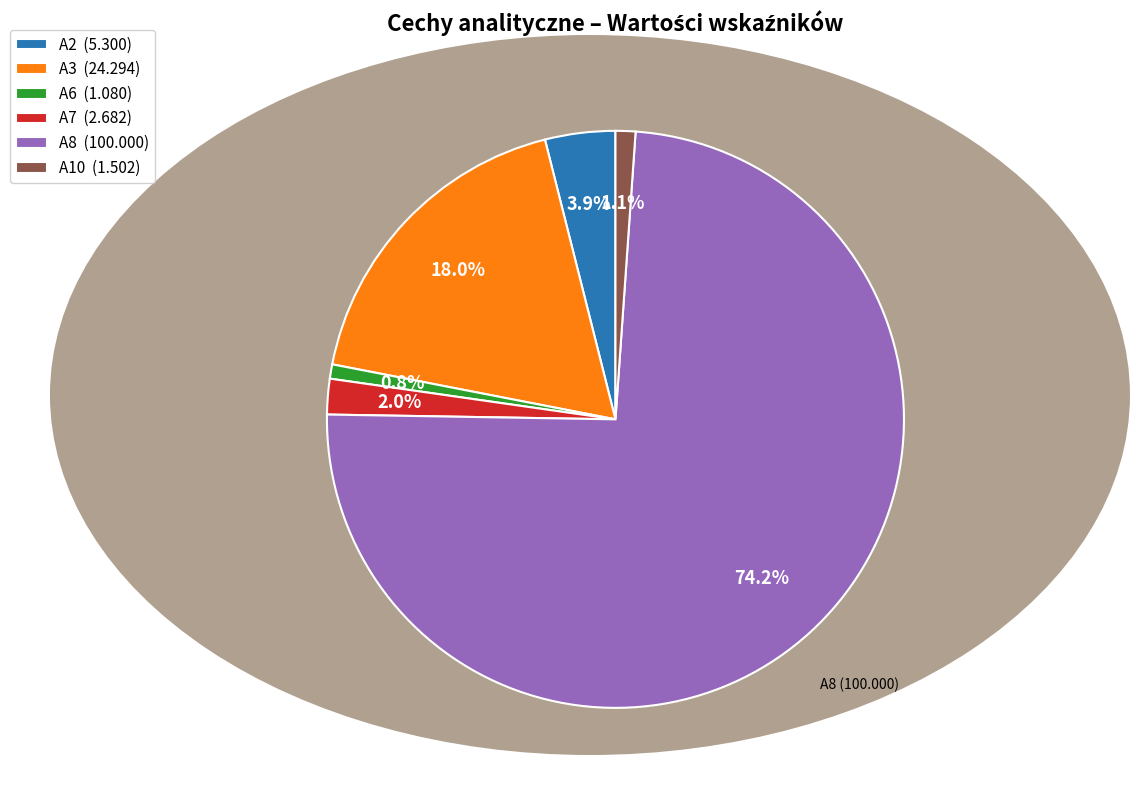

Is there a majority slice in this chart?

Yes